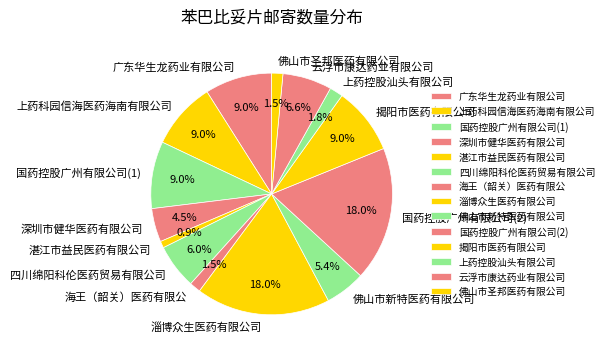

True or false: 云浮市康达药业有限公司 accounts for 7% of the total.

True